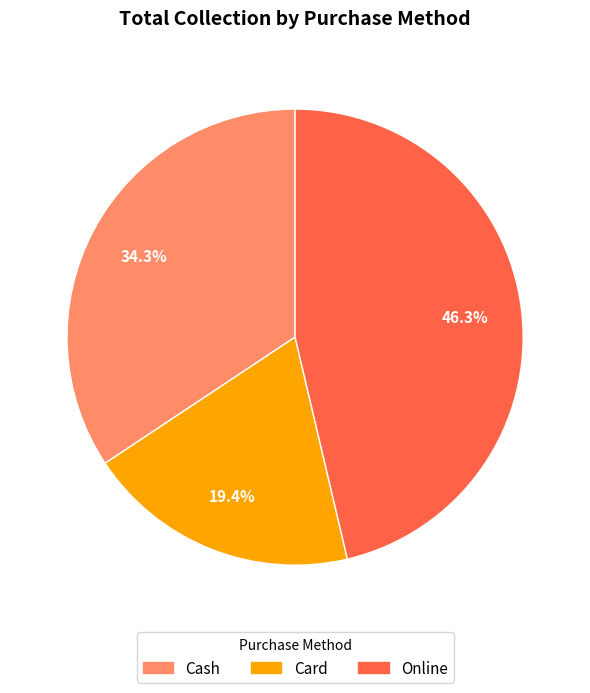

Is it true that Online is 59% of the pie?

False